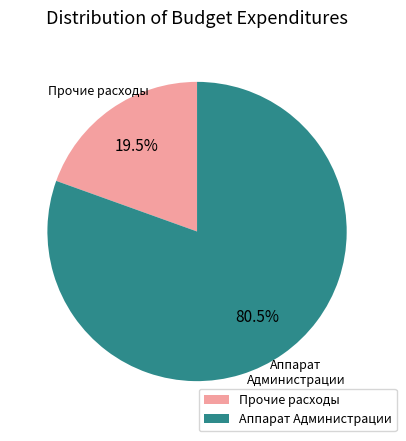

Does Прочие расходы represent more than half of the total?

No